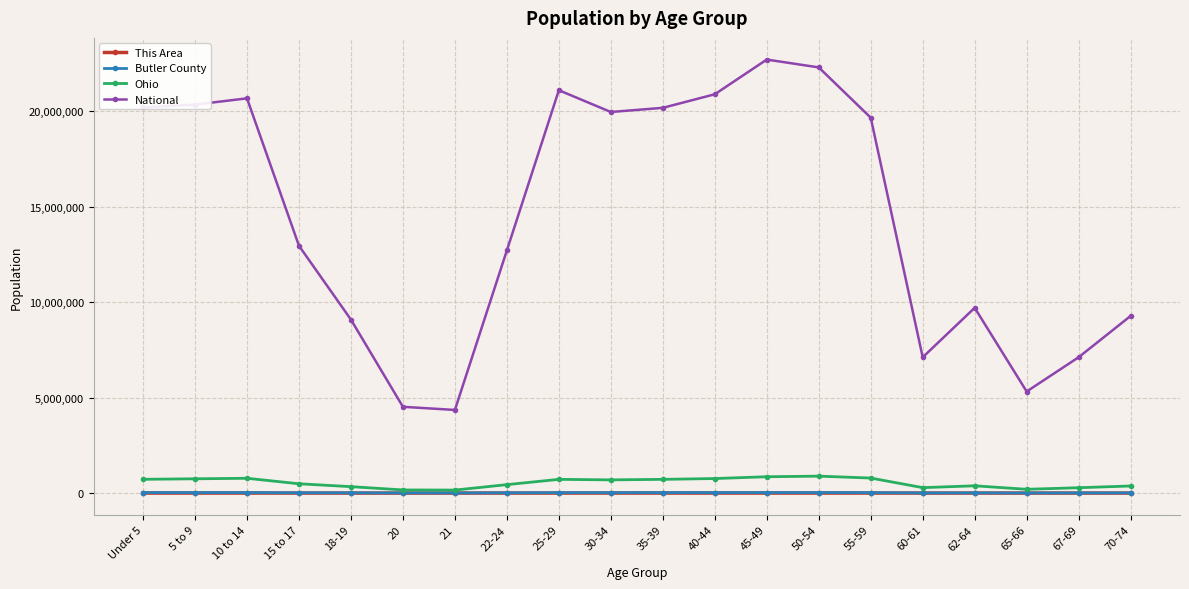

What is the label of the 10th point from the right?

35-39